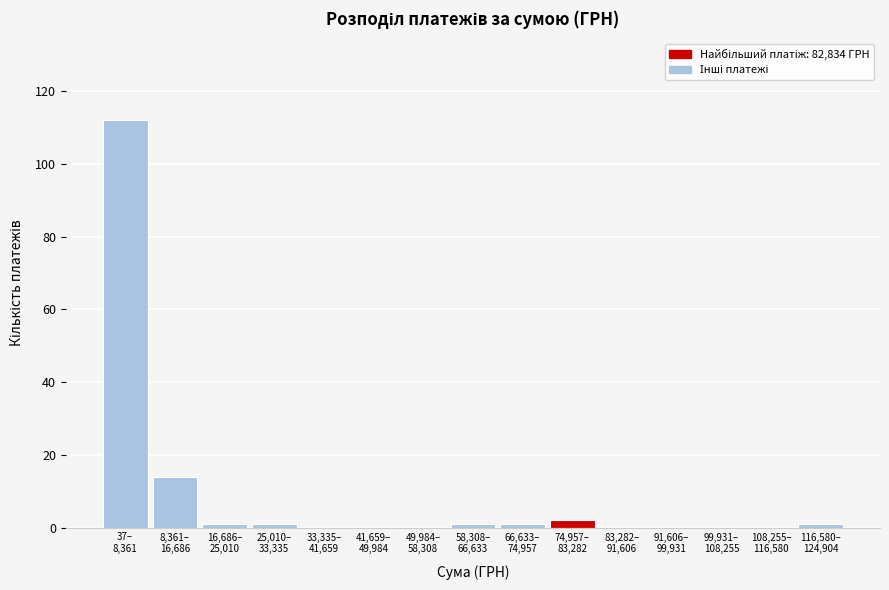

What is the sum of all values?

133